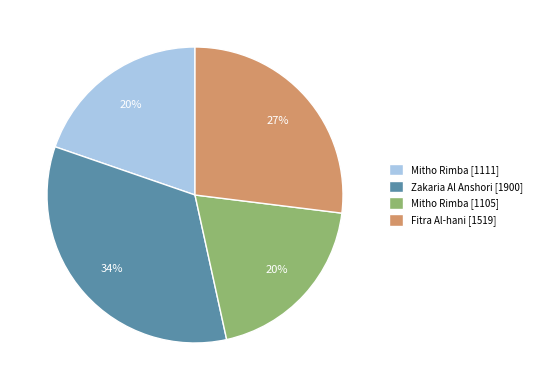

To the nearest percent, what is the difference between the largest and smallest slice percentages?

14%